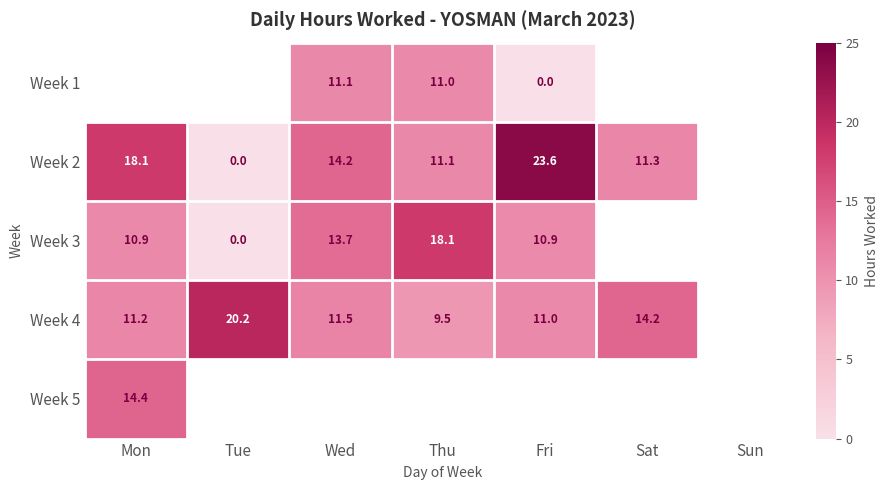

Is it true that Week 2 equals 29.8 at Mon?

False